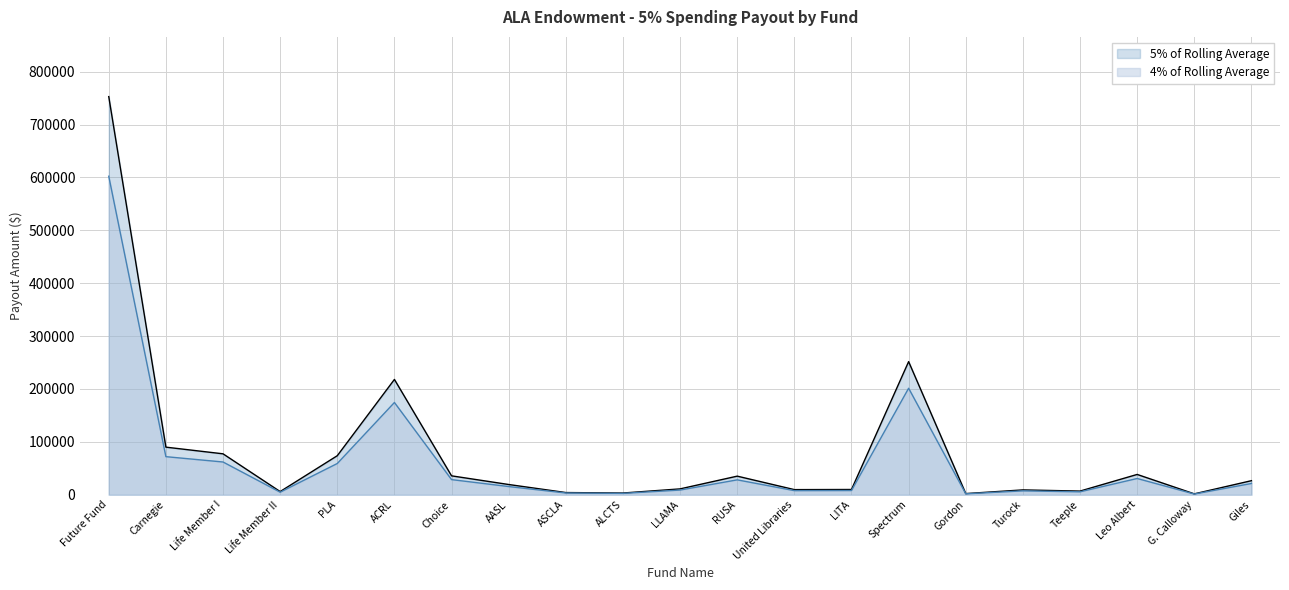

What is the value of the 4% of Rolling Average point at the 3rd from the left?

61883.5